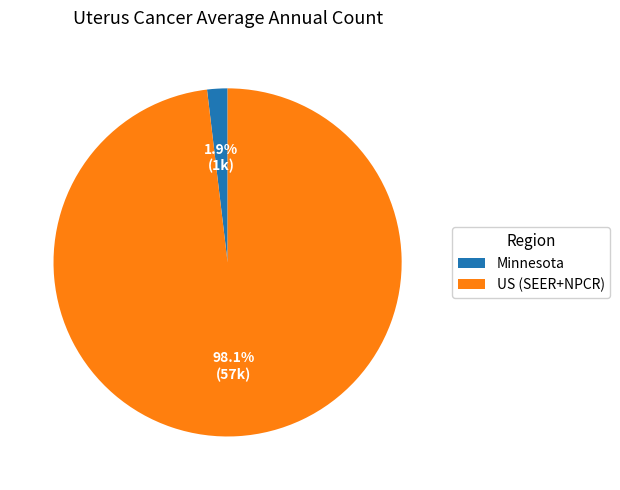

Which slice represents more than half of the pie?

US (SEER+NPCR)